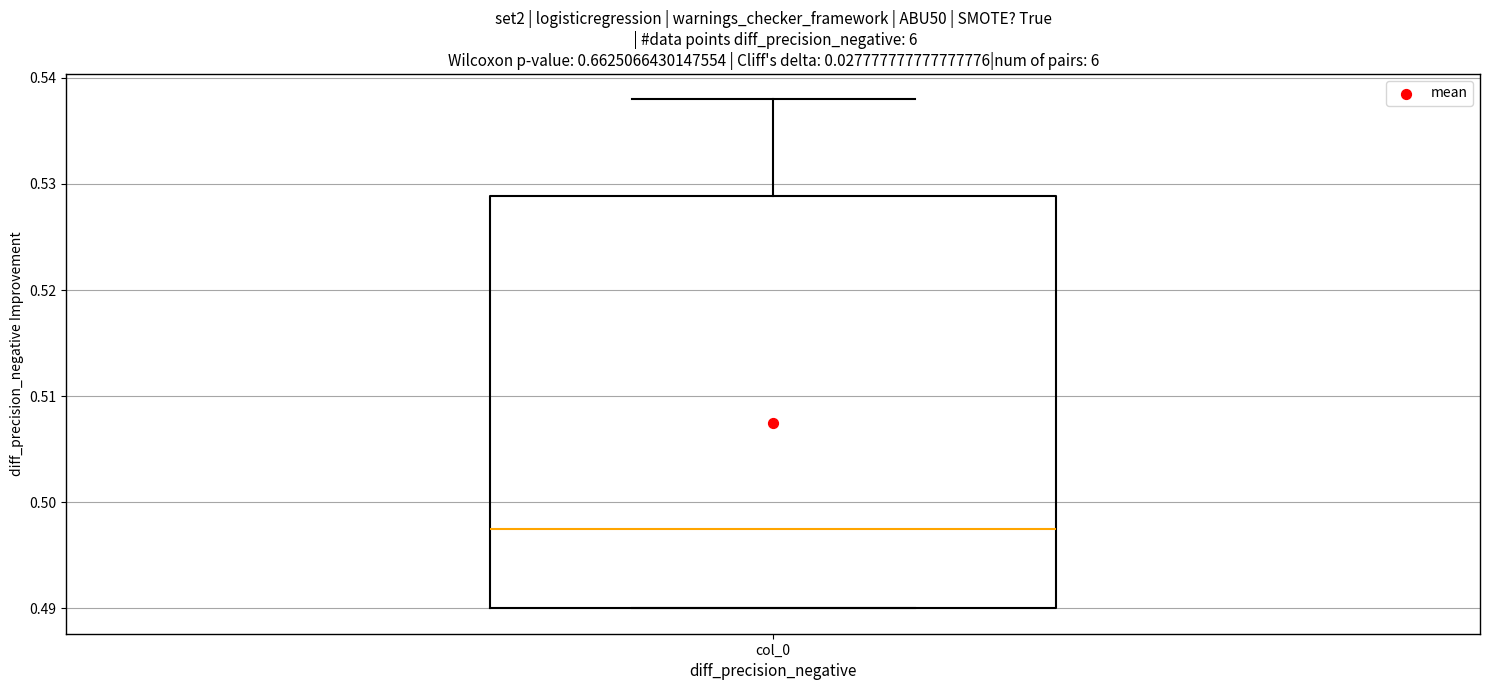

Transcribe this box plot: give where the median line is, the range the box spans, and where the two whiskers end, as read against the y-axis. The values are not printed on the chart, so give them approximately, as read against the axis.

median 0.498, box 0.490 to 0.529, whiskers 0.490 to 0.538